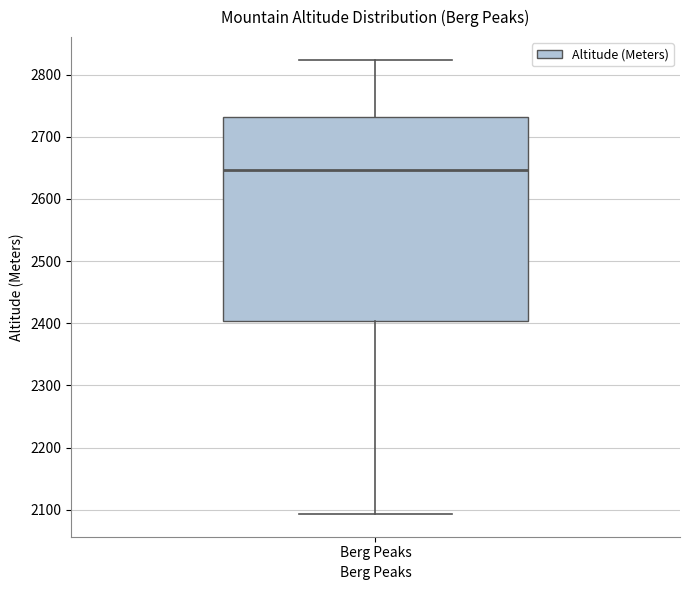

Where is the upper edge of the box for Berg Peaks on the y-axis? The values are not printed on the chart, so give them approximately, as read against the axis.

2730